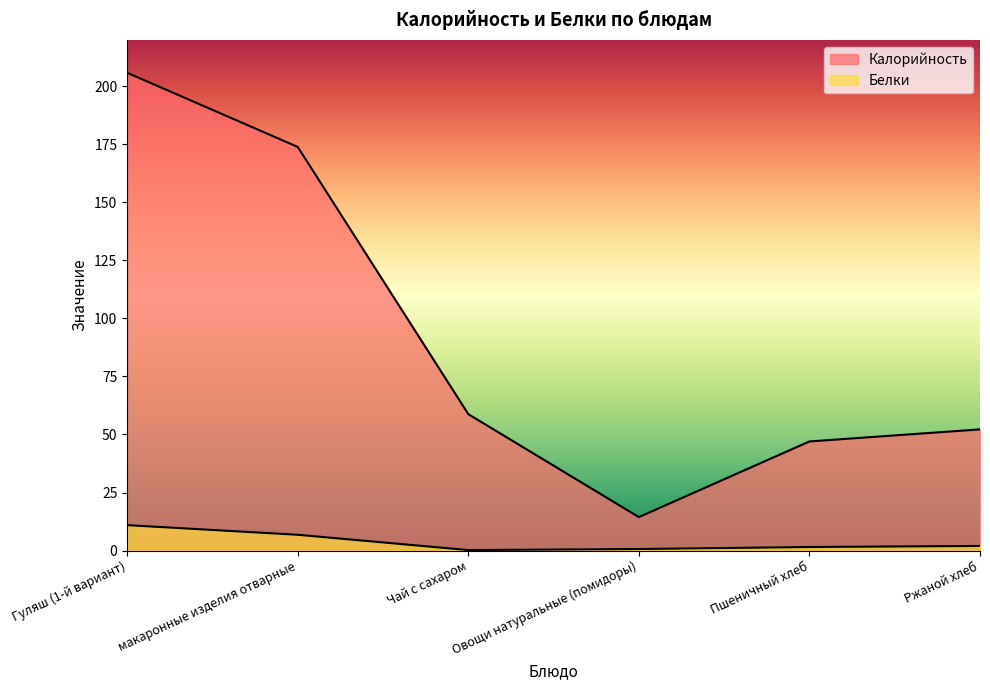

What are all the series names shown in the legend?

Калорийность, Белки